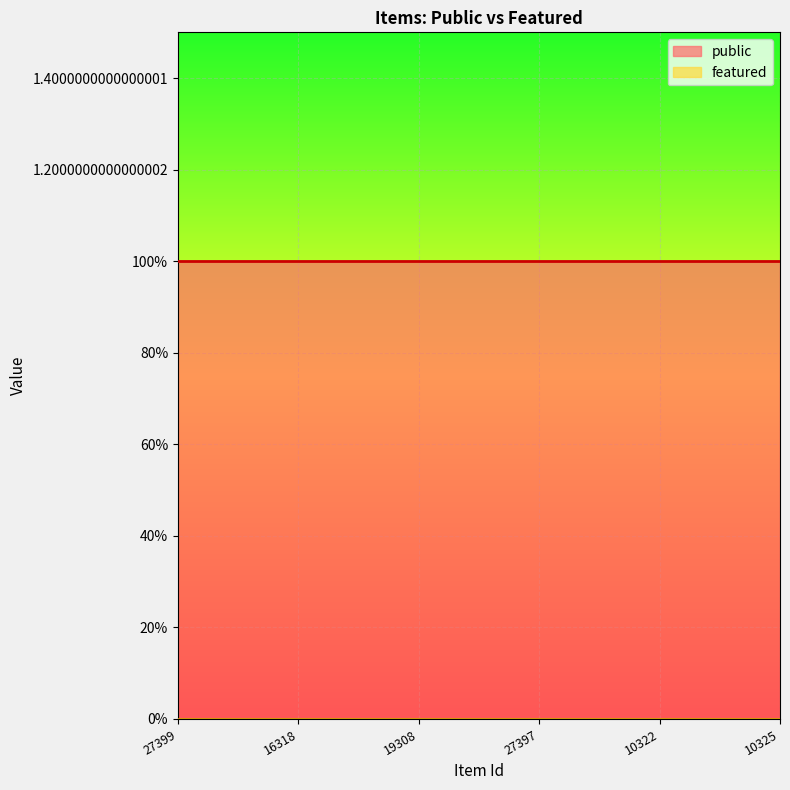

What is the value of the public point at the 1st from the left?

1